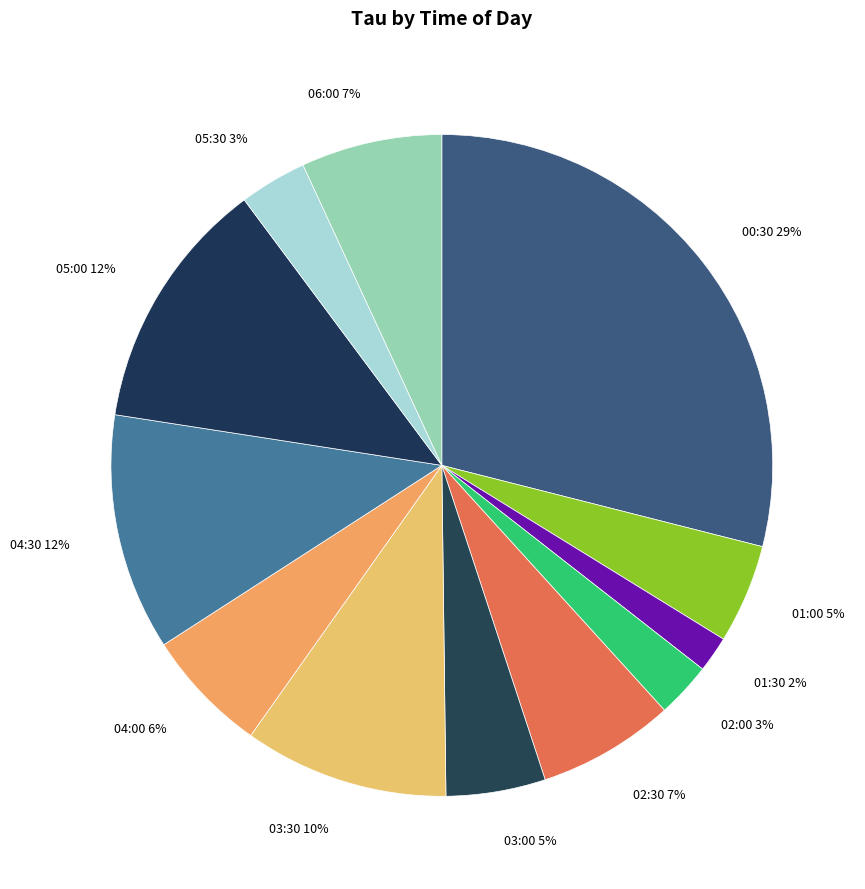

To the nearest percent, what is the difference between the largest and smallest slice percentages?

27%